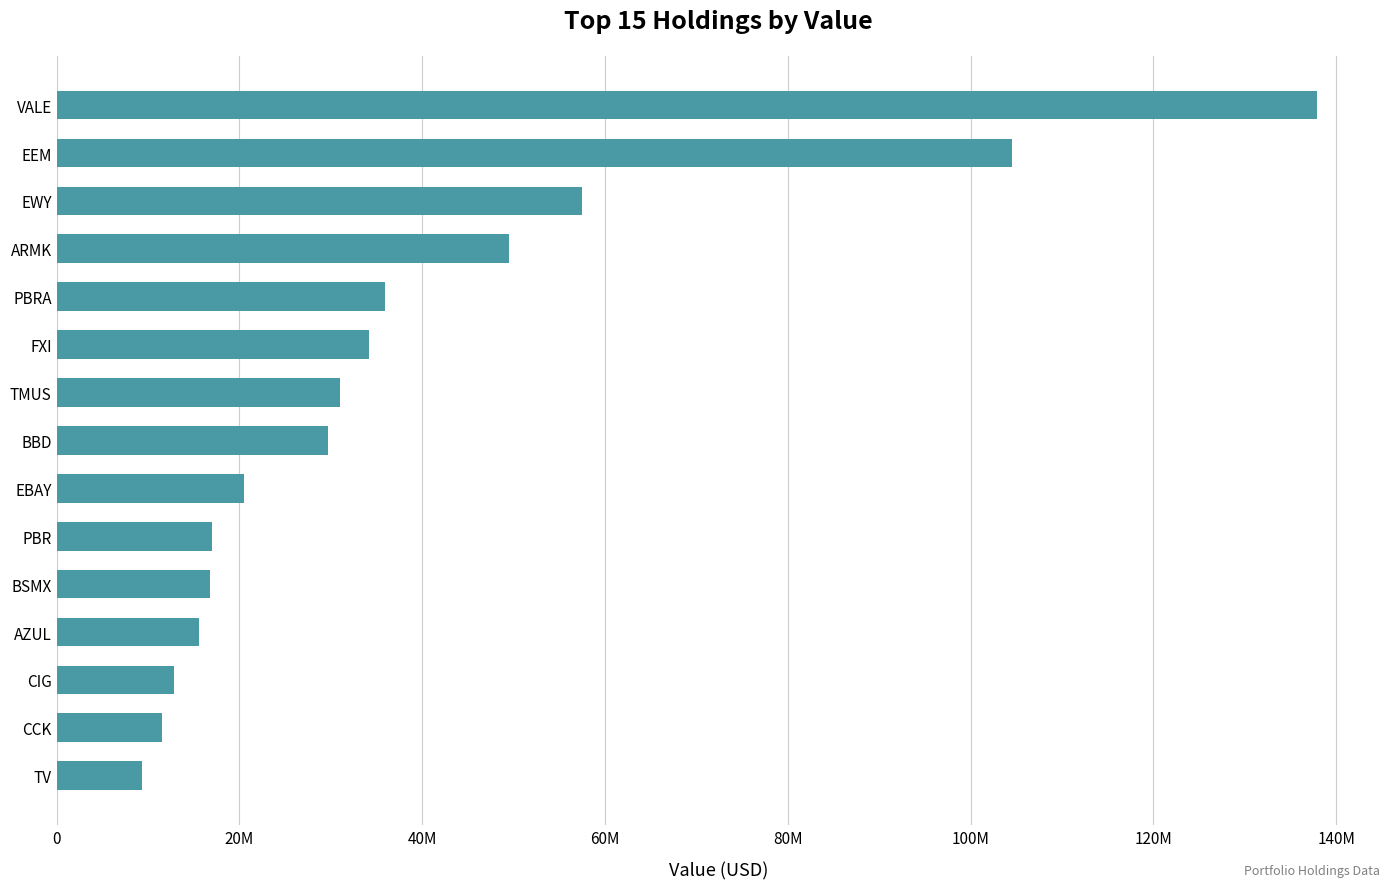

What is the average value?

38925600